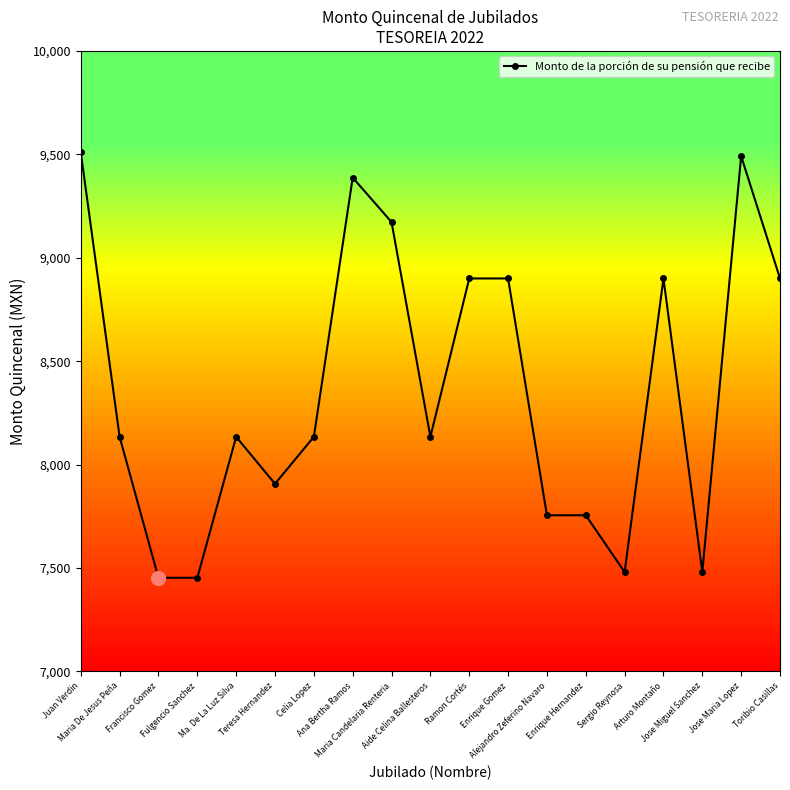

What is the greatest value displayed?

9509.5